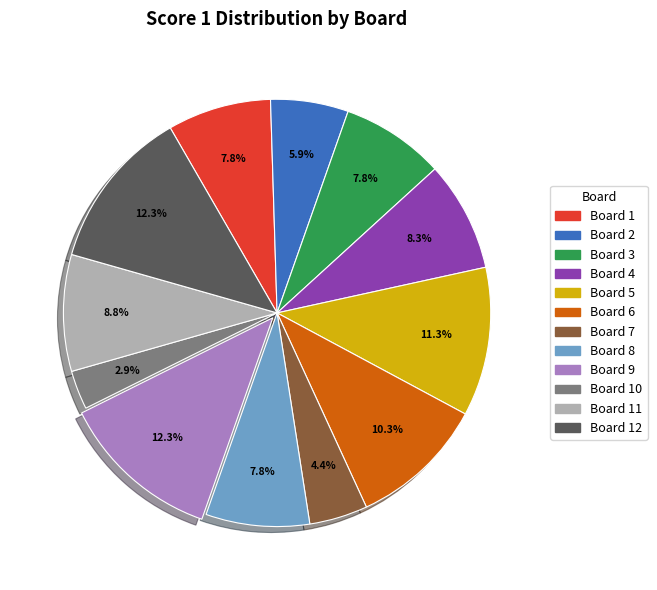

Does any single category account for the majority?

No